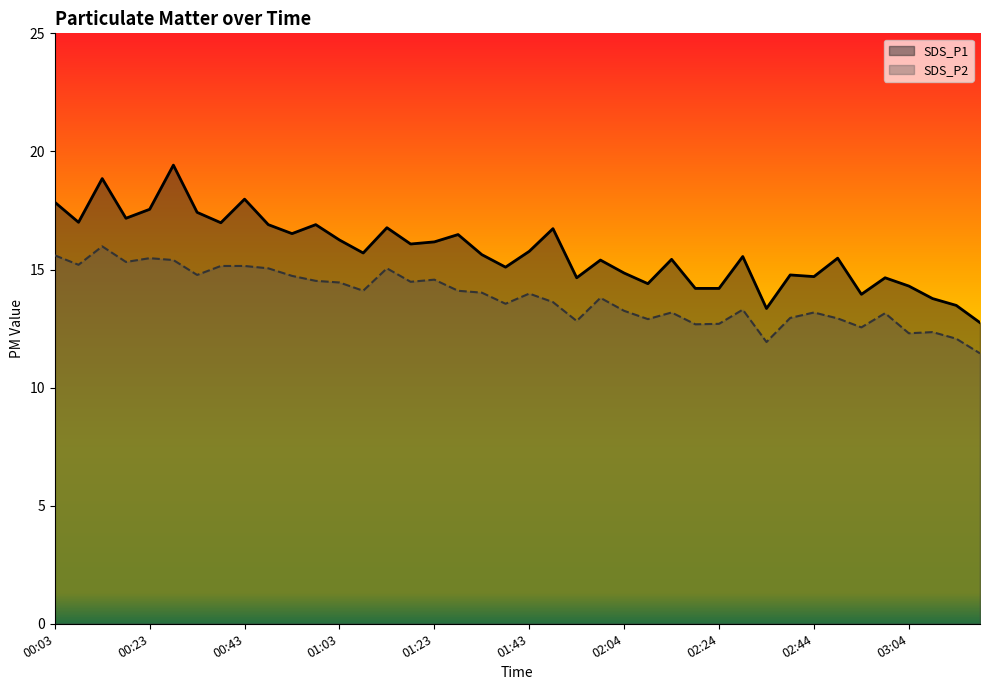

What is the sum of the SDS_P1 values at 02:04 and 00:13?

33.7